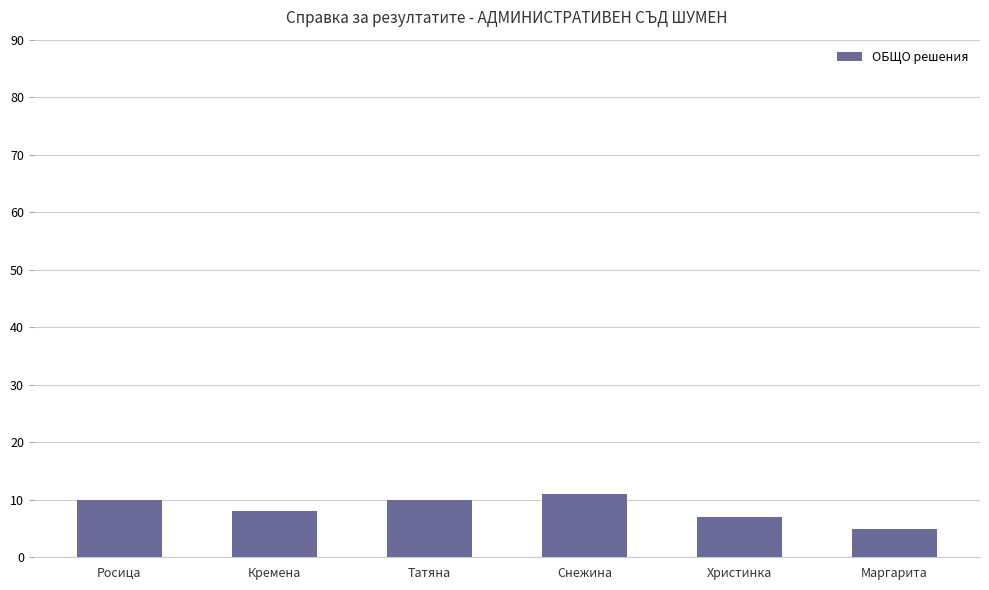

How many values are between 7 and 10?

4